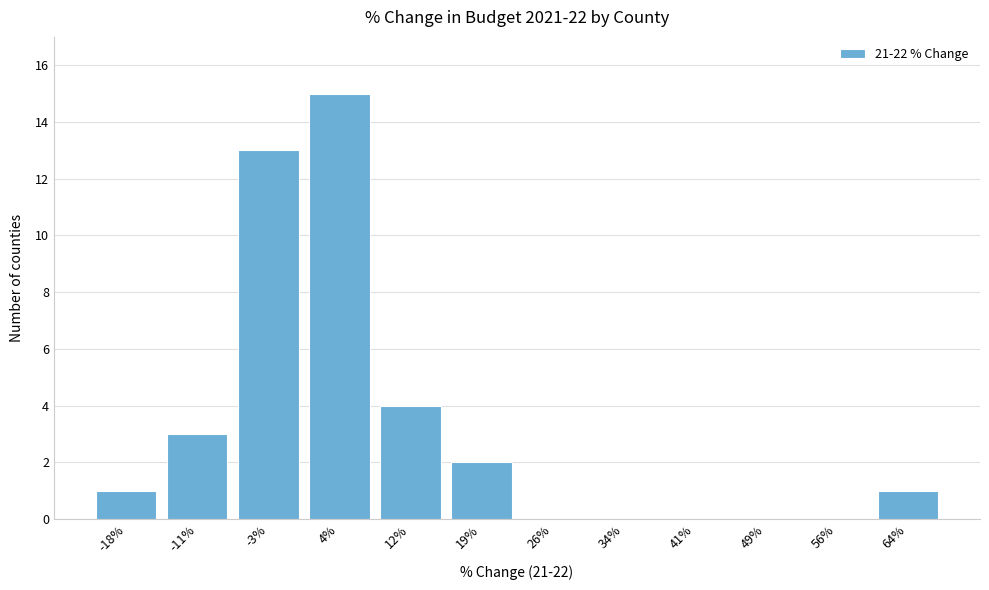

Reading right to left, list all the values displayed in this chart.

64%=1	56%=0	49%=0	41%=0	34%=0	26%=0	19%=2	12%=4	4%=15	-3%=13	-11%=3	-18%=1